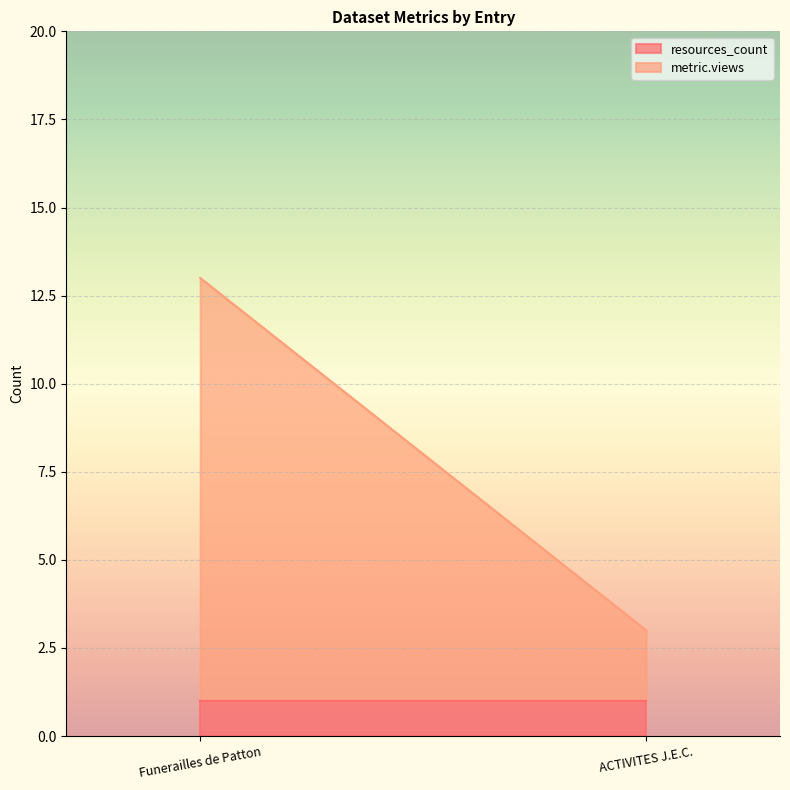

List the labels in order of metric.views value, largest first.

Funerailles de Patton, ACTIVITES J.E.C.